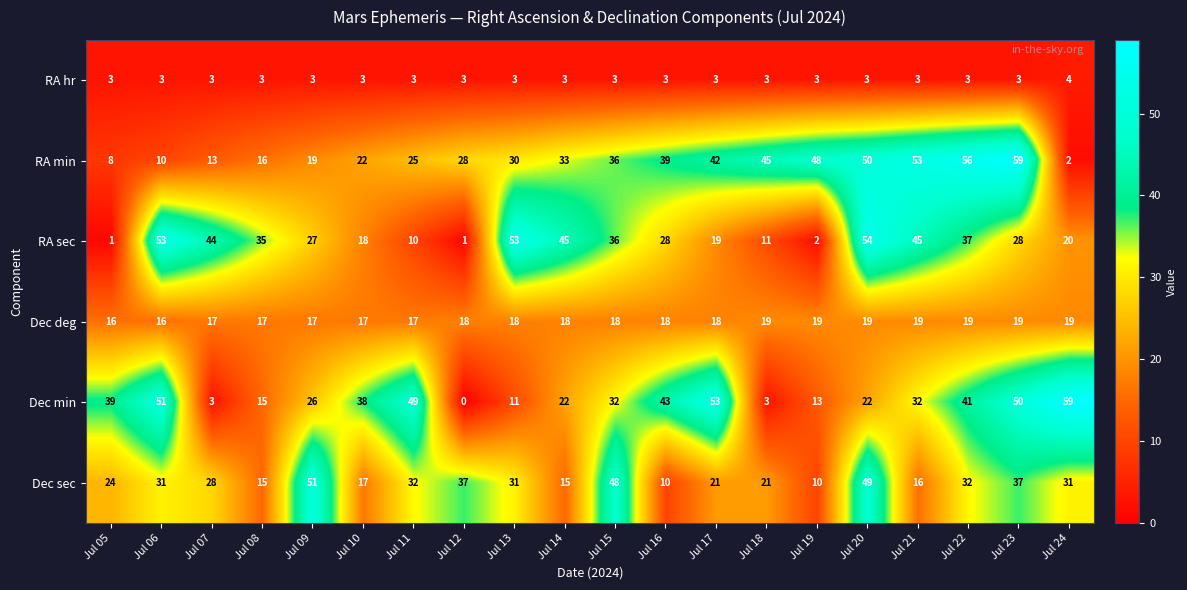

The Dec sec series shows 33 at Jul 09. True or false?

False